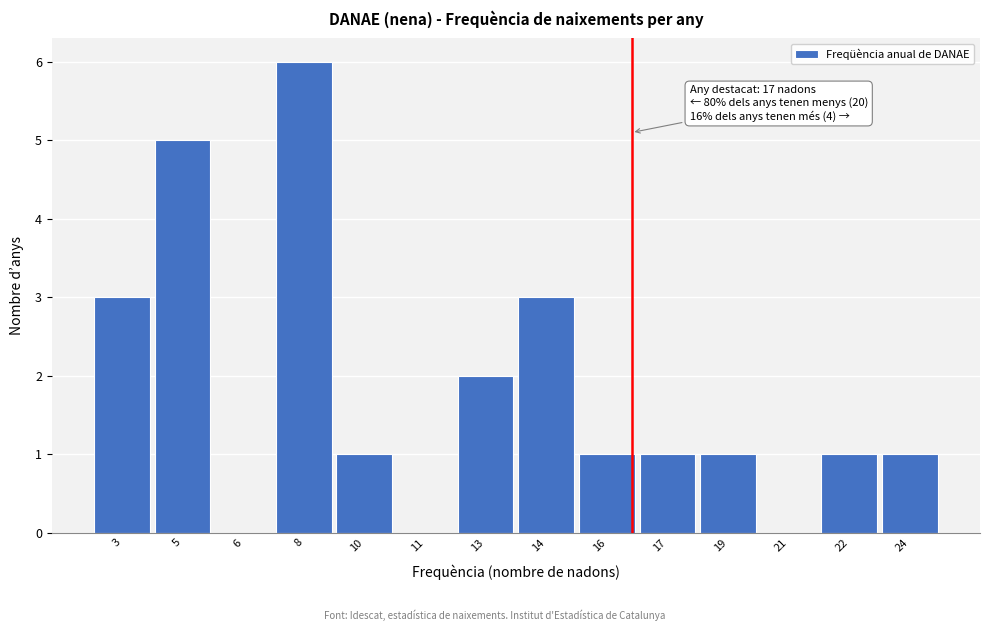

Reading left to right, what are all the values shown in this chart?

3=3	5=5	6=0	8=6	10=1	11=0	13=2	14=3	16=1	17=1	19=1	21=0	22=1	24=1